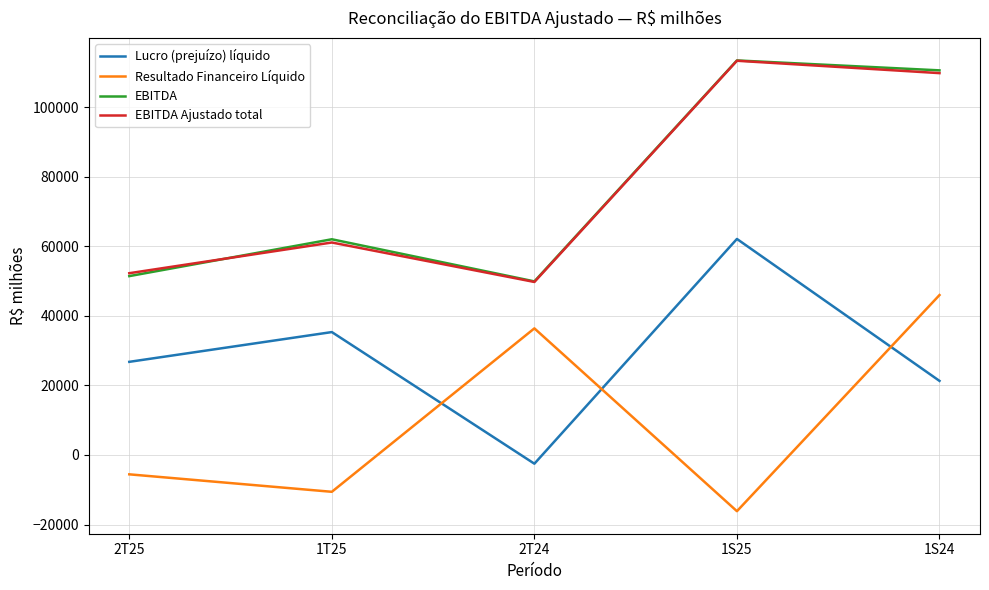

True or false: EBITDA Ajustado total and Lucro (prejuízo) líquido cross at least once.

False